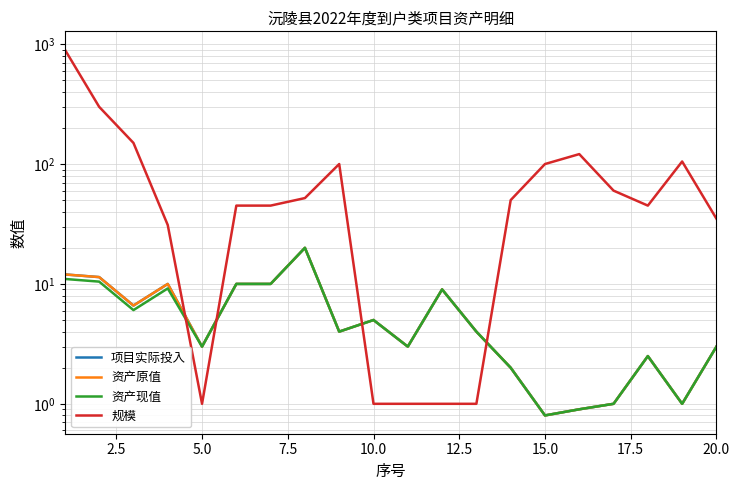

What is the value of the 资产现值 point at the 9th from the left?

4.0